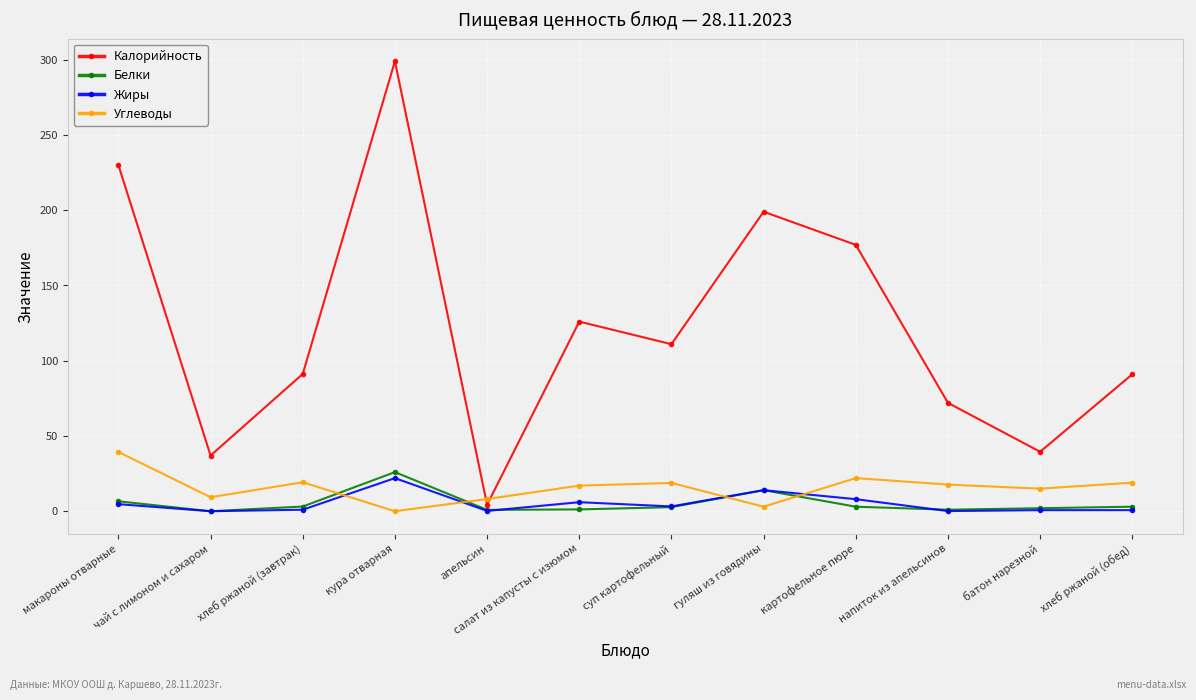

Does the chart display data point markers on the line(s)?

Yes